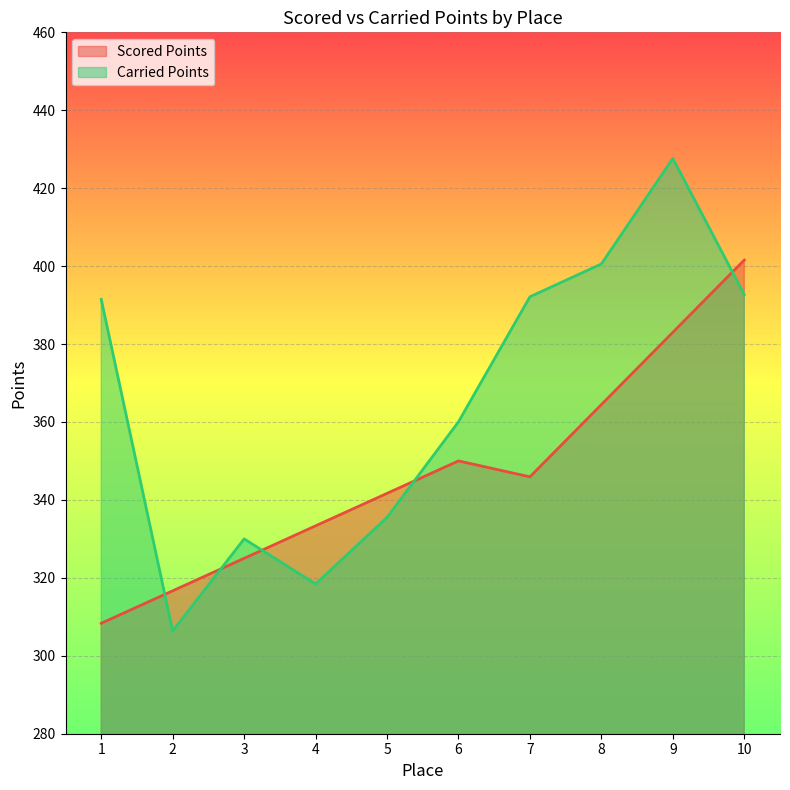

Reading right to left, extract all data points from this chart.

Scored Points: 401.6	383.0	364.5	345.9	350.0	341.7	333.3	325.0	316.7	308.3
Carried Points: 392.7	427.6	400.6	392.1	360.0	335.5	318.4	330.0	306.4	391.5